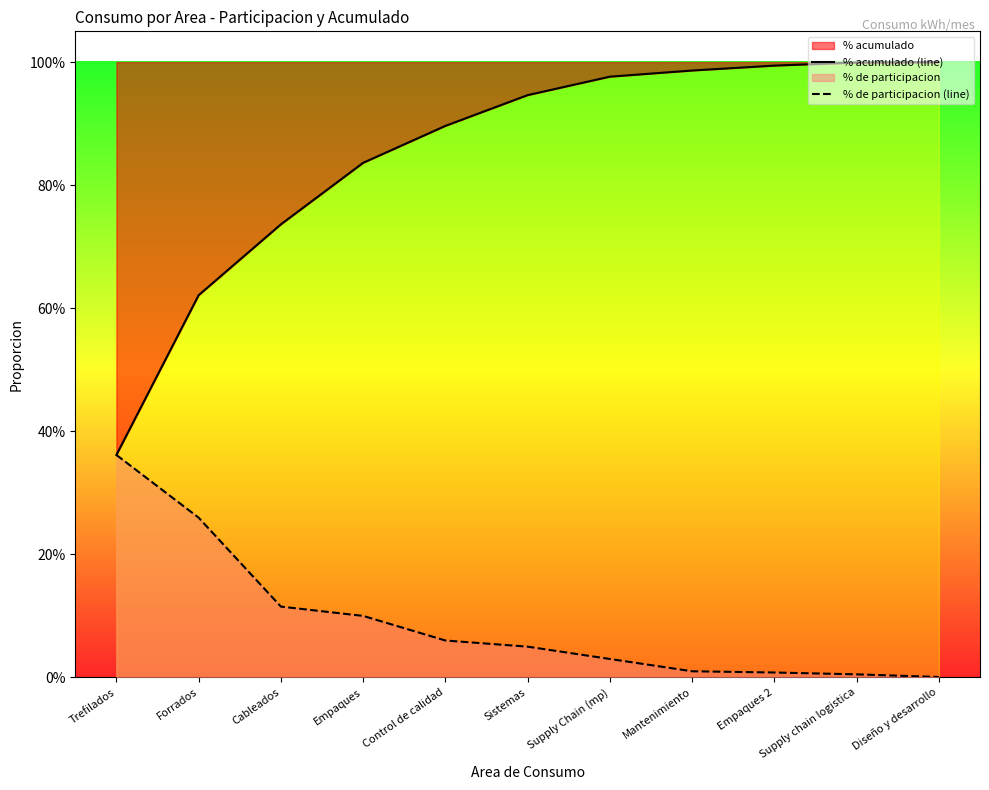

Which series has the largest total across all categories?

% acumulado (line)